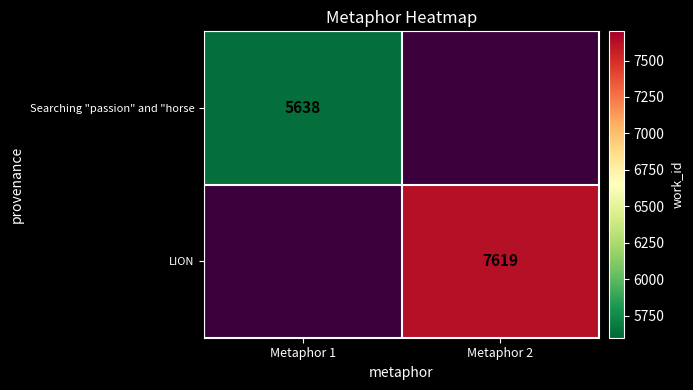

At how many categories does at least one series exceed 6556?

1